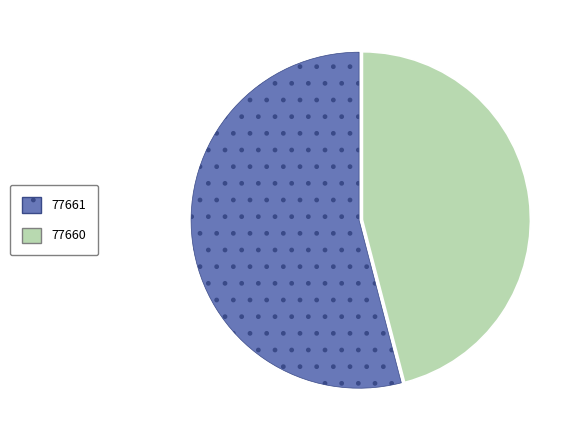

Which has a higher value, 77660 or 77661?

77661